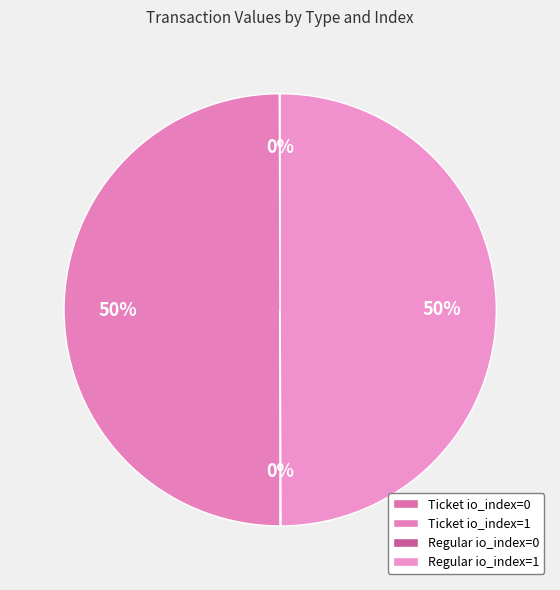

Count the number of slices in the pie.

4